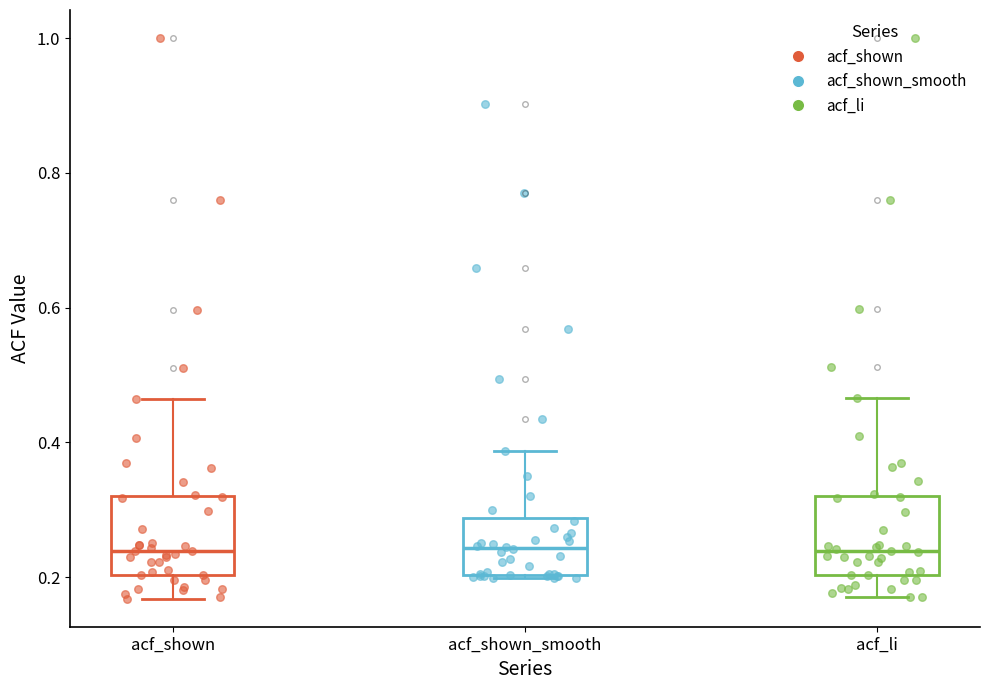

Where does the upper whisker of the box for acf_shown_smooth end on the y-axis? The values are not printed on the chart, so give them approximately, as read against the axis.

0.38